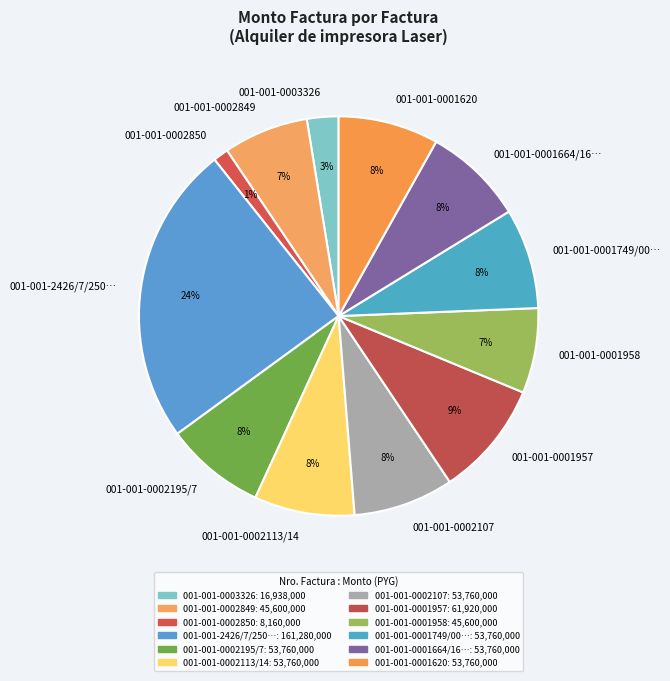

To the nearest percent, what portion does 001-001-0001957 represent?

9%